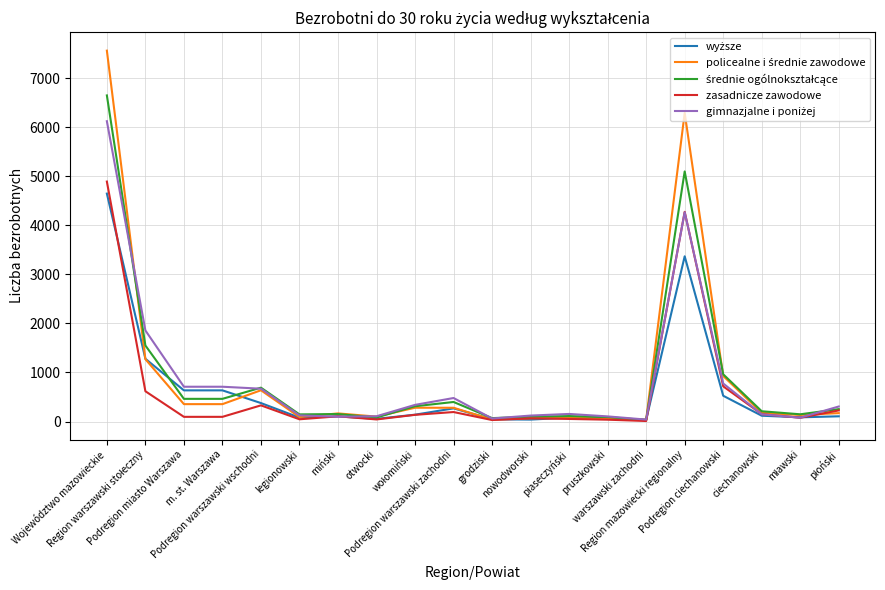

Is it true that zasadnicze zawodowe equals 69 at miński?

False